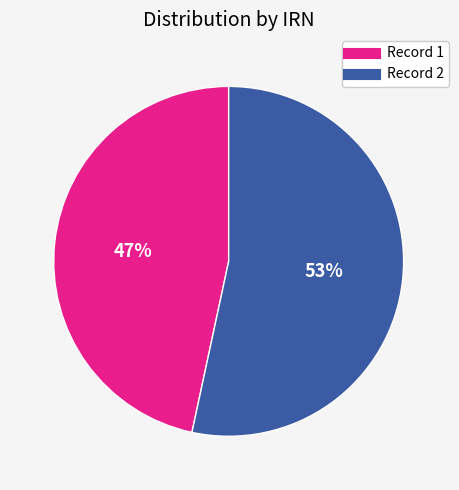

To the nearest percent, what is the average slice percentage?

50%